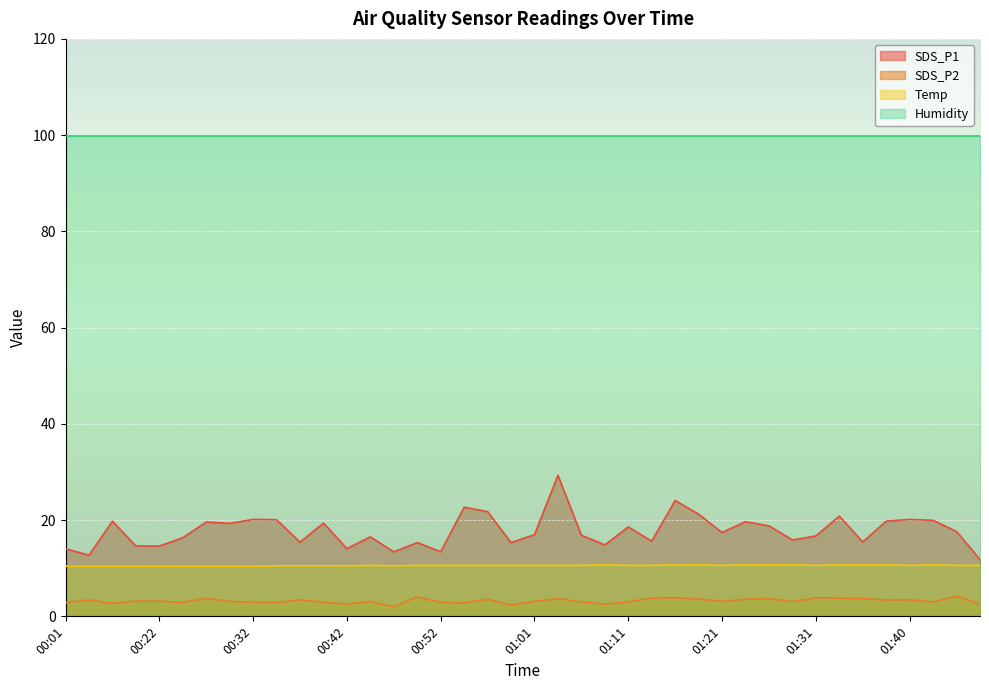

What is the difference between the SDS_P1 values at 00:54 and 00:22?

8.1